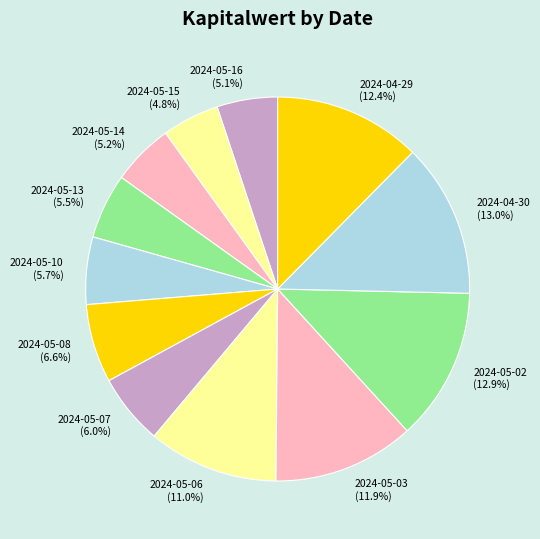

True or false: 2024-05-16 accounts for 11% of the total.

False